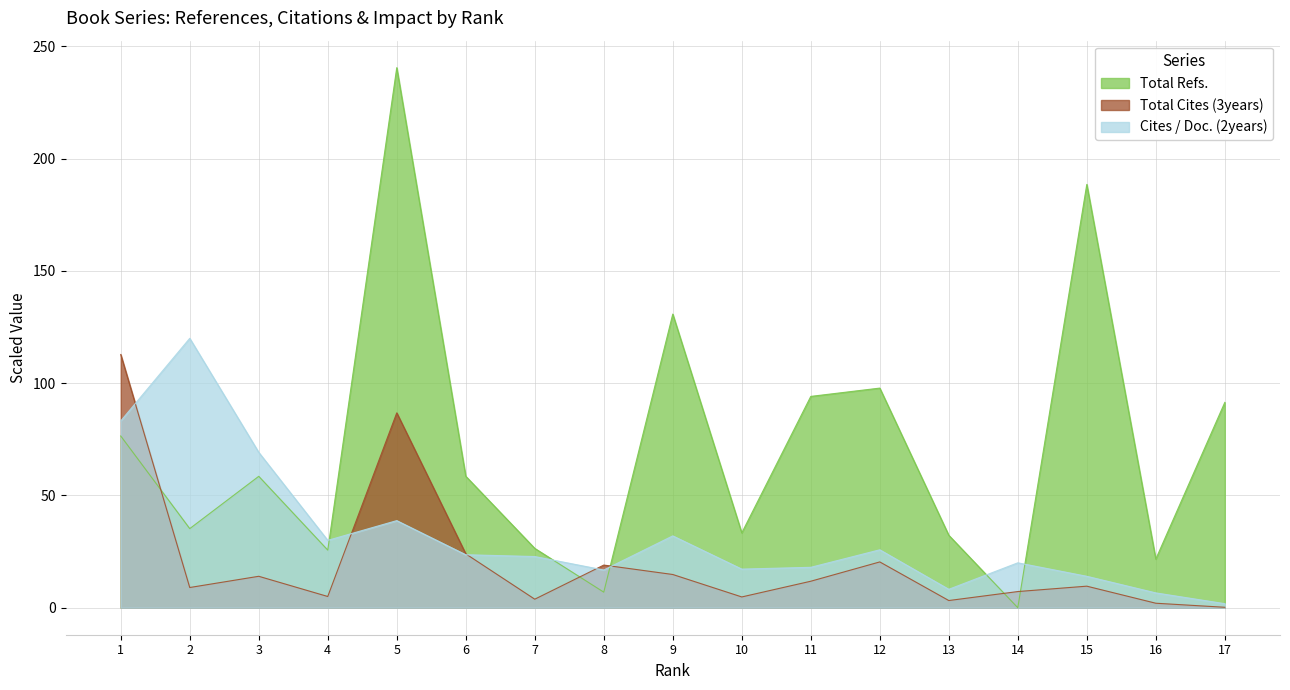

List the series in order of their peak value, lowest first.

Total Cites (3years), Cites / Doc. (2years), Total Refs.